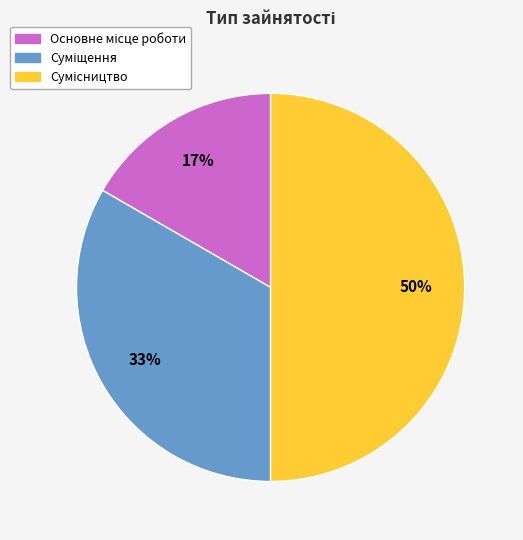

To the nearest percent, what is the difference between the largest and smallest slice percentages?

33%